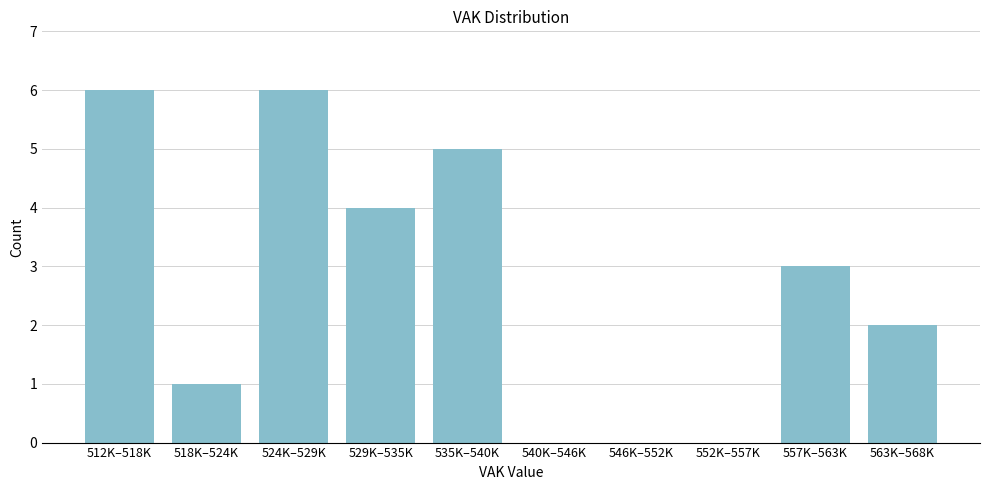

Reading left to right, transcribe all the data shown in this chart.

512K–518K=6	518K–524K=1	524K–529K=6	529K–535K=4	535K–540K=5	540K–546K=0	546K–552K=0	552K–557K=0	557K–563K=3	563K–568K=2